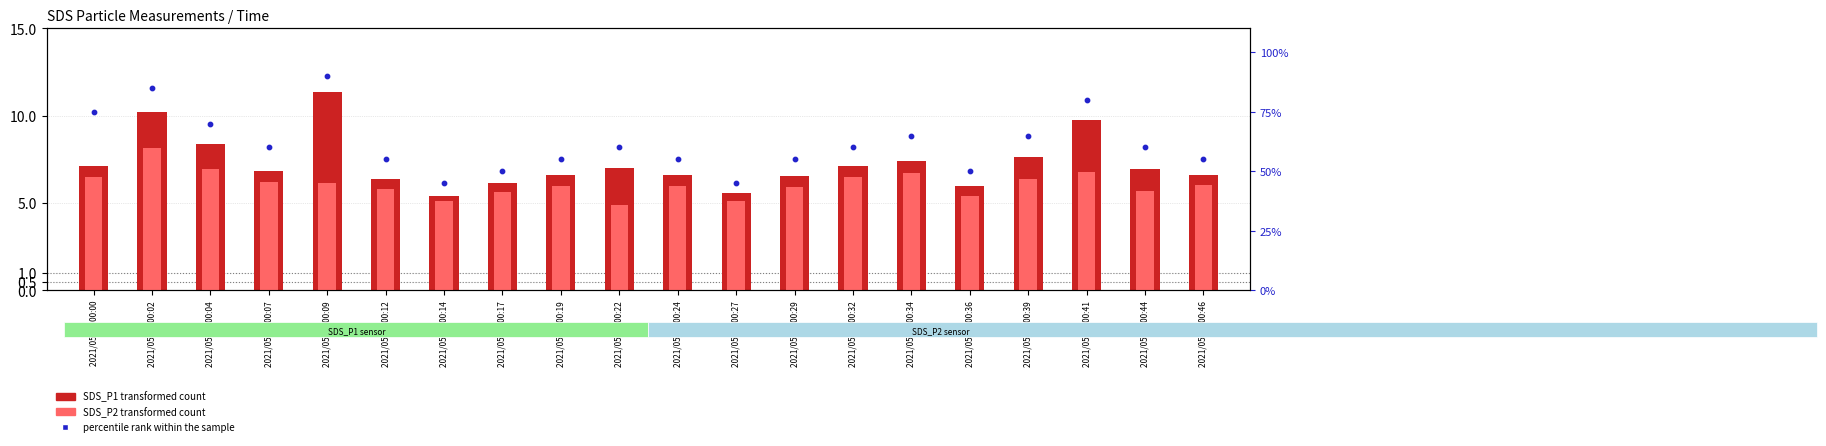

At how many categories does at least one series exceed 3?

20